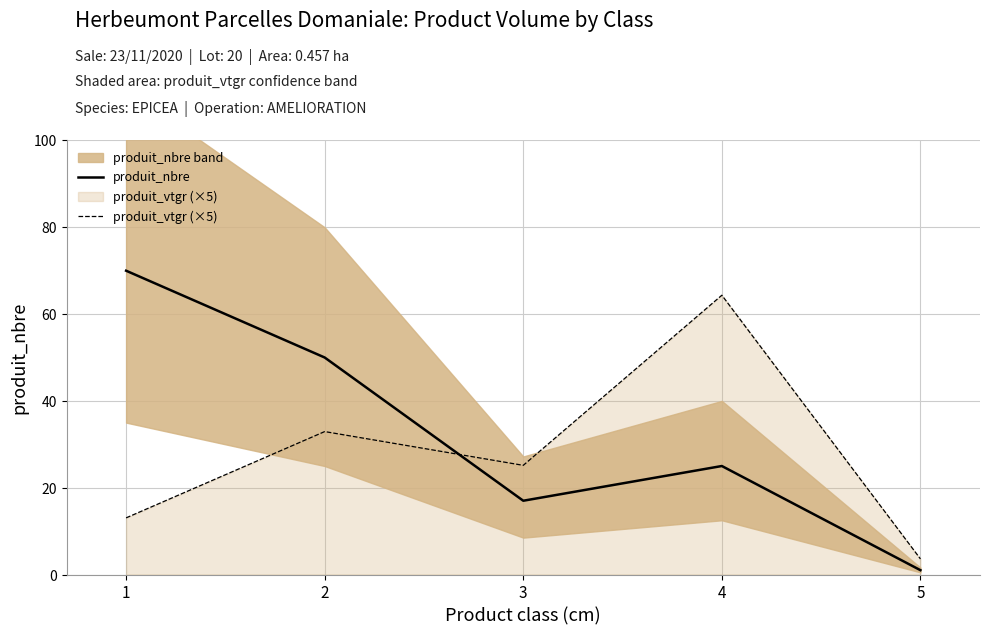

At how many categories does at least one series exceed 55?

2